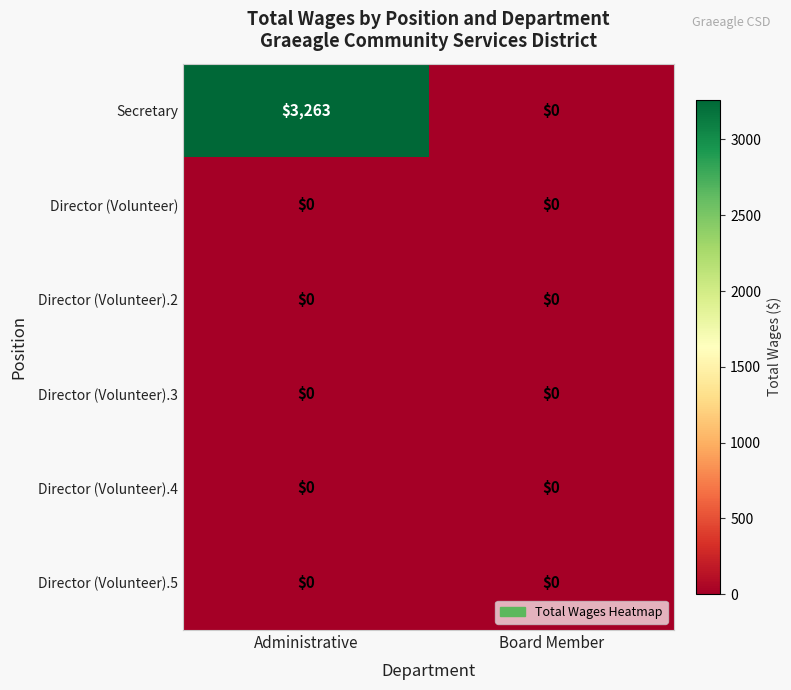

At which category is the sum across all series the highest?

Administrative